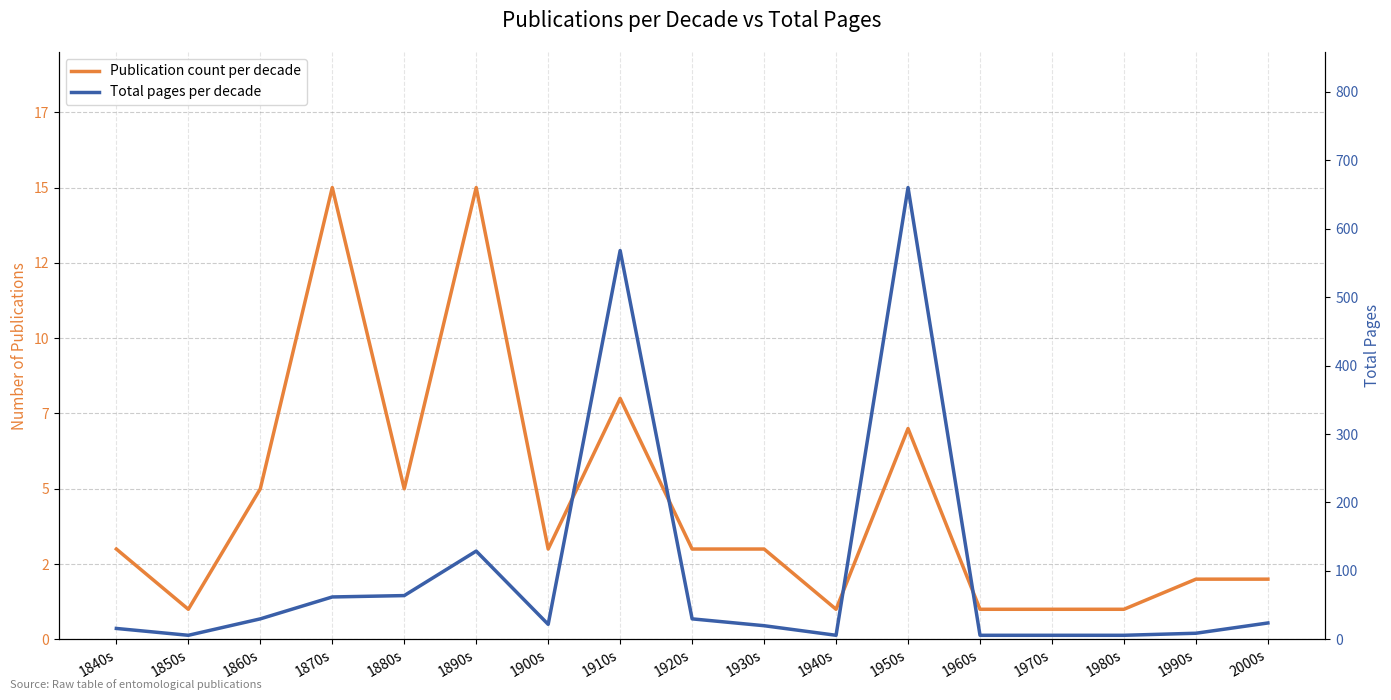

Reading left to right, what are all the values shown in this chart?

Publication count per decade: 1840s=3	1850s=1	1860s=5	1870s=15	1880s=5	1890s=15	1900s=3	1910s=8	1920s=3	1930s=3	1940s=1	1950s=7	1960s=1	1970s=1	1980s=1	1990s=2	2000s=2
Total pages per decade: 1840s=16	1850s=6	1860s=30	1870s=62	1880s=64	1890s=129	1900s=22	1910s=568	1920s=30	1930s=20	1940s=6	1950s=660	1960s=6	1970s=6	1980s=6	1990s=9	2000s=24